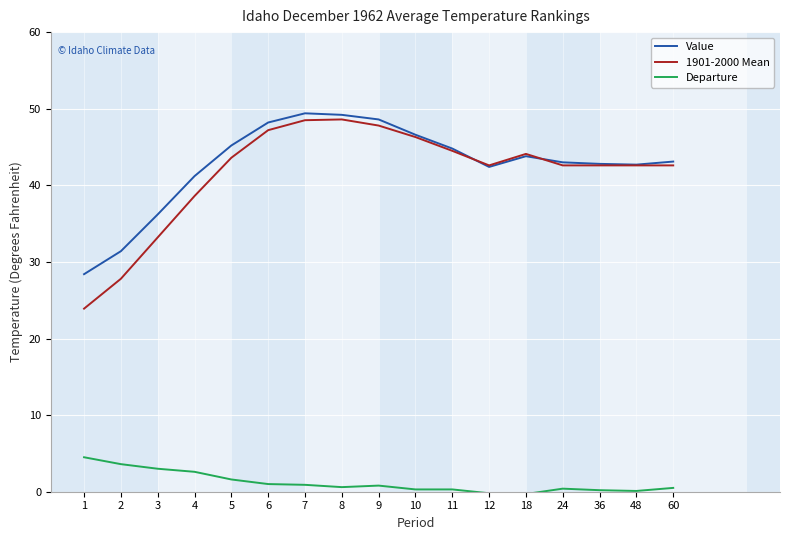

The Value series shows 48.2 at 6. True or false?

True